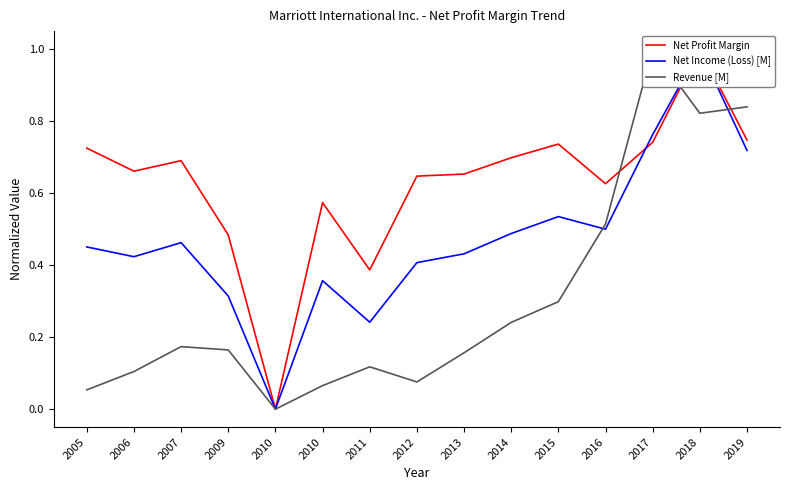

Which label corresponds to the largest value in the chart?

2018